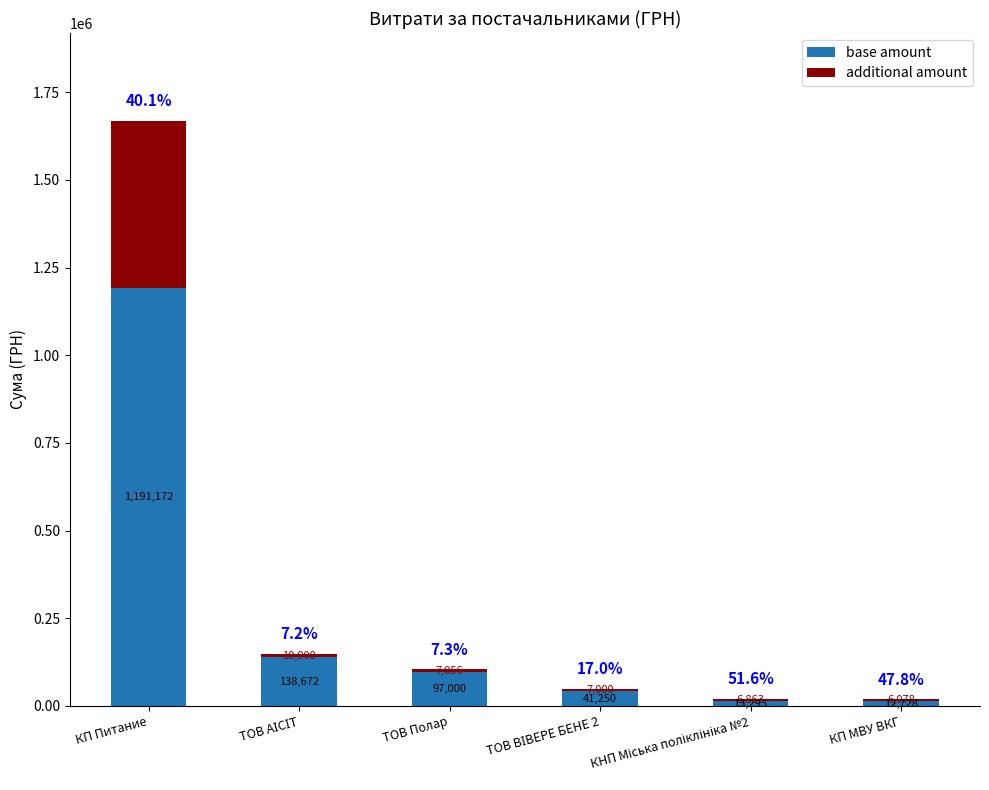

How many bars are there in total?

6